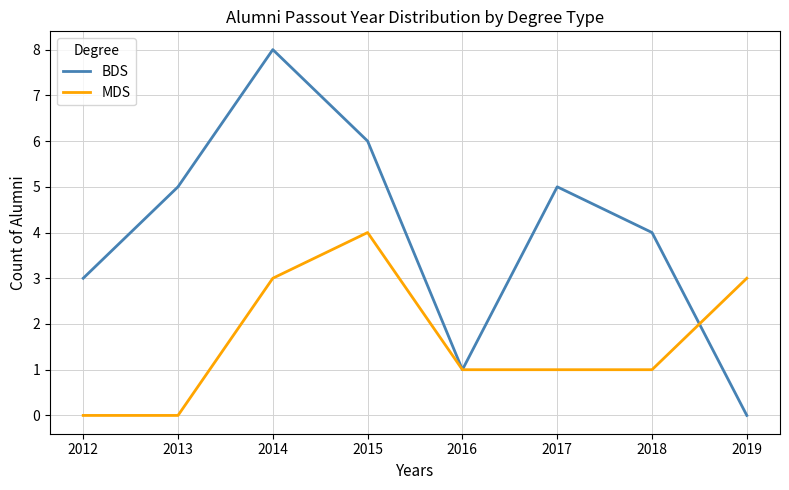

What is the approximate value of MDS at 2016?

1